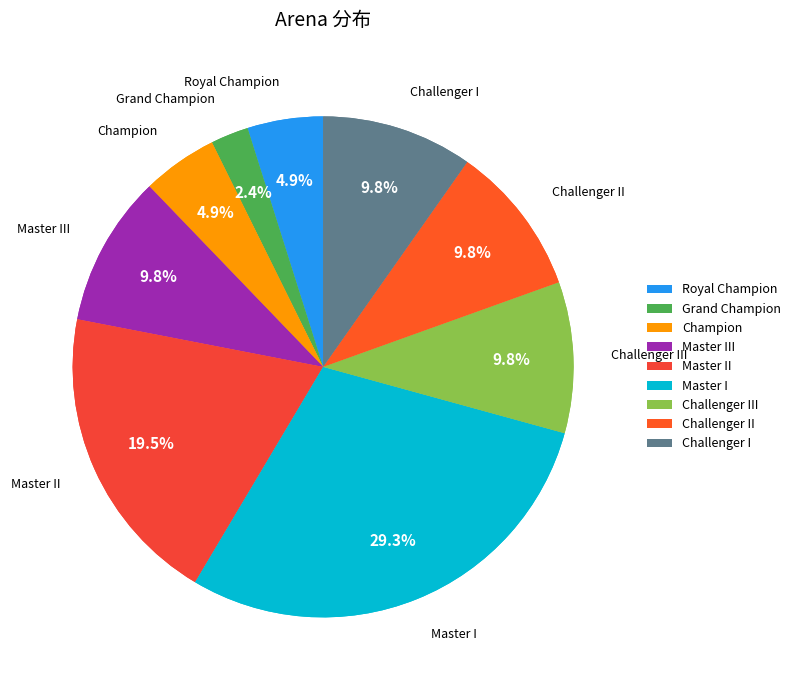

Does Challenger I represent more than half of the total?

No